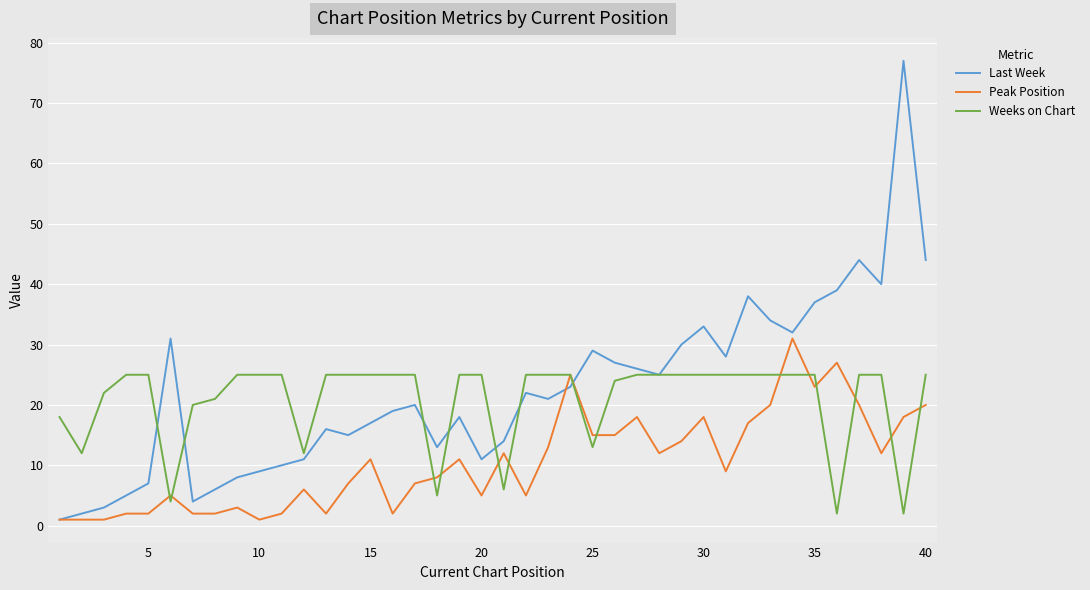

What is the difference between the second highest and second lowest values in the Last Week series?

42